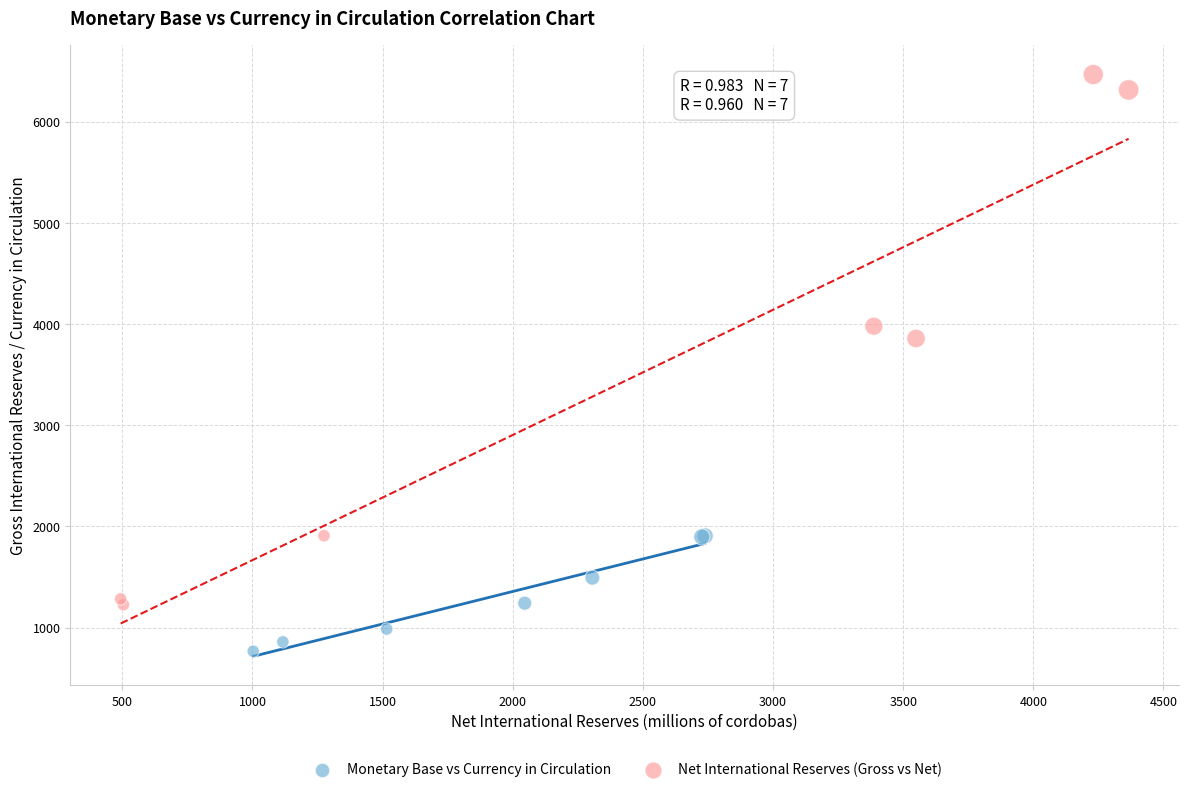

Which series contains the lowest Y value?

Monetary Base vs Currency in Circulation